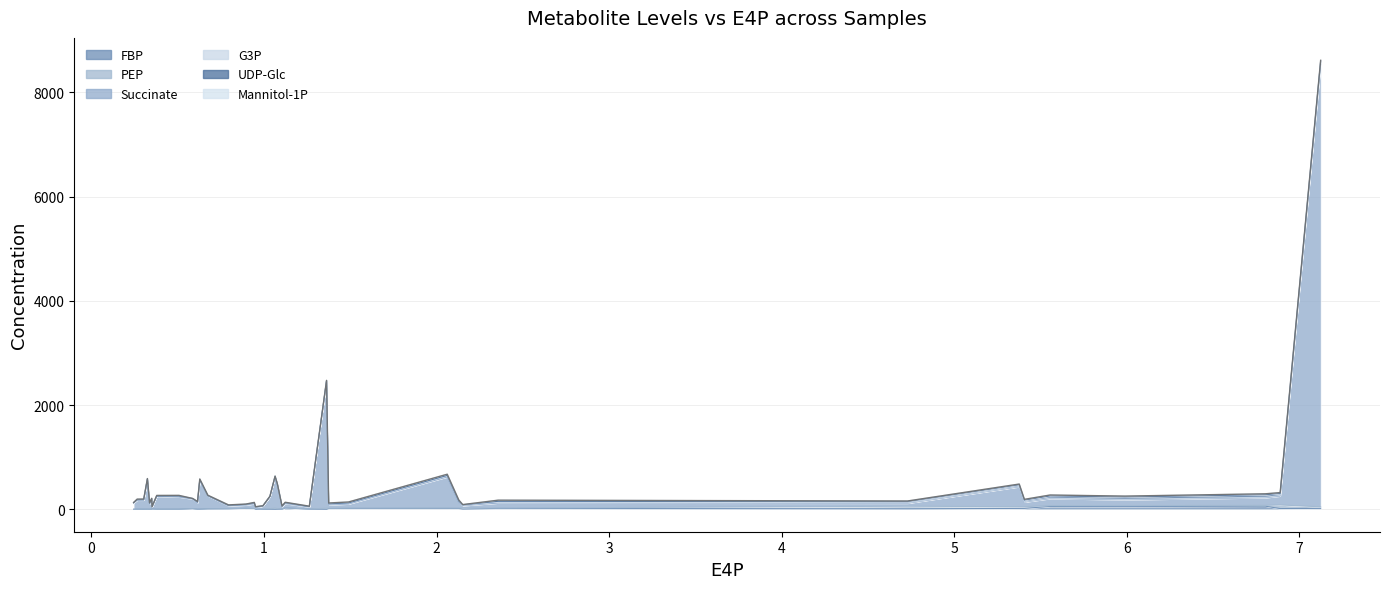

Reading left to right, list all the values displayed in this chart.

FBP: TB_1=13.3	TB_2=3.7	TB_3=8.3	EC_1=0.1	EC_2=0.1	EC_3=0.3	TB_4=17.3	TB_5=17.6	TB_6=16.8	EC_4=0.2	EC_5=0.0	EC_6=0.1	TB_7=54.3	TB_8=59.4	TB_9=52.4	EC_7=1.7	EC_8=1.4	EC_9=1.4	TB_10=15.1	TB_11=16.3	TB_12=16.2	EC_10=0.7	EC_11=1.2	EC_12=0.8	TB_13=13.5	TB_14=15.9	TB_15=9.1	EC_13=0.8	EC_14=0.6	EC_15=1.1	TB_16=13.5	TB_18=8.0	EC_16=0.5	EC_18=0.3	TB_19=25.1	TB_20=16.8	EC_19=0.2	EC_20=0.3	TB_22=6.7	TB_24=11.9
PEP: TB_1=69.5	TB_2=23.6	TB_3=49.8	EC_1=19.7	EC_2=20.2	EC_3=19.3	TB_4=28.9	TB_5=31.1	TB_6=31.6	EC_4=9.7	EC_5=10.2	EC_6=8.9	TB_7=15.4	TB_8=15.5	TB_9=16.3	EC_7=4.0	EC_8=3.8	EC_9=3.6	TB_10=6.9	TB_11=6.1	TB_12=6.5	EC_10=2.4	EC_11=2.3	EC_12=2.2	TB_13=5.1	TB_14=5.4	TB_15=2.9	EC_13=3.4	EC_14=3.3	EC_15=2.9	TB_16=2.9	TB_18=1.5	EC_16=1.9	EC_18=1.5	TB_19=2.0	TB_20=1.7	EC_19=0.5	EC_20=0.6	TB_22=0.4	TB_24=0.8
Succinate: TB_1=170.3	TB_2=40.4	TB_3=56.8	EC_1=23.7	EC_2=610.9	EC_3=2444.8	TB_4=8493.9	TB_5=88.7	TB_6=382.6	EC_4=468.3	EC_5=231.4	EC_6=50.2	TB_7=134.2	TB_8=145.7	TB_9=113.1	EC_7=37.5	EC_8=44.1	EC_9=40.2	TB_10=103.3	TB_11=597.3	TB_12=96.5	EC_10=117.8	EC_11=547.4	EC_12=231.5	TB_13=65.1	TB_14=78.6	TB_15=52.0	EC_13=97.0	EC_14=170.2	EC_15=169.9	TB_16=88.2	TB_18=244.8	EC_16=245.2	EC_18=117.5	TB_19=81.5	TB_20=61.1	EC_19=574.9	EC_20=195.0	TB_22=35.2	TB_24=183.0
G3P: TB_1=12.0	TB_2=5.5	TB_3=7.2	EC_1=1.5	EC_2=1.9	EC_3=5.3	TB_4=25.8	TB_5=5.6	TB_6=6.8	EC_4=3.4	EC_5=4.9	EC_6=4.4	TB_7=9.7	TB_8=9.8	TB_9=9.1	EC_7=7.5	EC_8=7.6	EC_9=8.1	TB_10=21.9	TB_11=21.0	TB_12=23.6	EC_10=17.3	EC_11=19.5	EC_12=19.8	TB_13=14.3	TB_14=14.9	TB_15=6.9	EC_13=12.7	EC_14=11.0	EC_15=10.2	TB_16=11.7	TB_18=6.5	EC_16=8.2	EC_18=6.2	TB_19=13.5	TB_20=10.8	EC_19=10.3	EC_20=10.8	TB_22=5.8	TB_24=8.0
UDP-Glc: TB_1=39.4	TB_2=12.3	TB_3=27.0	EC_1=0.1	EC_2=0.2	EC_3=0.4	TB_4=35.4	TB_5=34.0	TB_6=33.3	EC_4=0.3	EC_5=0.1	EC_6=0.1	TB_7=42.5	TB_8=49.2	TB_9=45.8	EC_7=0.9	EC_8=1.4	EC_9=1.4	TB_10=9.0	TB_11=9.4	TB_12=9.9	EC_10=0.2	EC_11=0.4	EC_12=0.1	TB_13=6.9	TB_14=8.0	TB_15=3.9	EC_13=0.5	EC_14=0.2	EC_15=0.2	TB_16=5.2	TB_18=2.6	EC_16=0.5	EC_18=0.2	TB_19=5.2	TB_20=4.2	EC_19=0.2	EC_20=0.3	TB_22=1.2	TB_24=1.7
Mannitol-1P: TB_1=15.5	TB_2=4.7	TB_3=10.0	EC_1=3.6	EC_2=3.1	EC_3=4.0	TB_4=13.9	TB_5=13.7	TB_6=13.2	EC_4=4.2	EC_5=3.1	EC_6=3.3	TB_7=17.7	TB_8=17.5	TB_9=16.4	EC_7=7.7	EC_8=6.1	EC_9=6.1	TB_10=21.7	TB_11=22.4	TB_12=22.0	EC_10=12.1	EC_11=10.9	EC_12=12.3	TB_13=16.2	TB_14=17.0	TB_15=9.4	EC_13=11.1	EC_14=11.4	EC_15=10.9	TB_16=10.3	TB_18=6.4	EC_16=9.3	EC_18=5.1	TB_19=7.2	TB_20=5.4	EC_19=3.7	EC_20=3.4	TB_22=1.8	TB_24=2.3